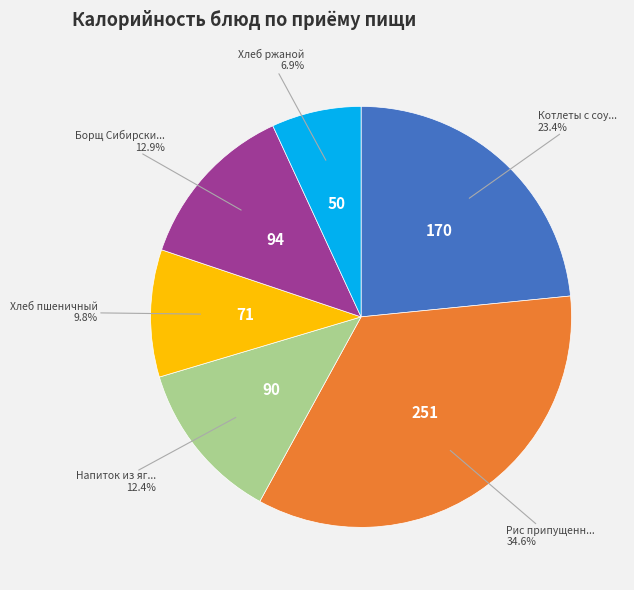

How many slices are in this pie chart?

6